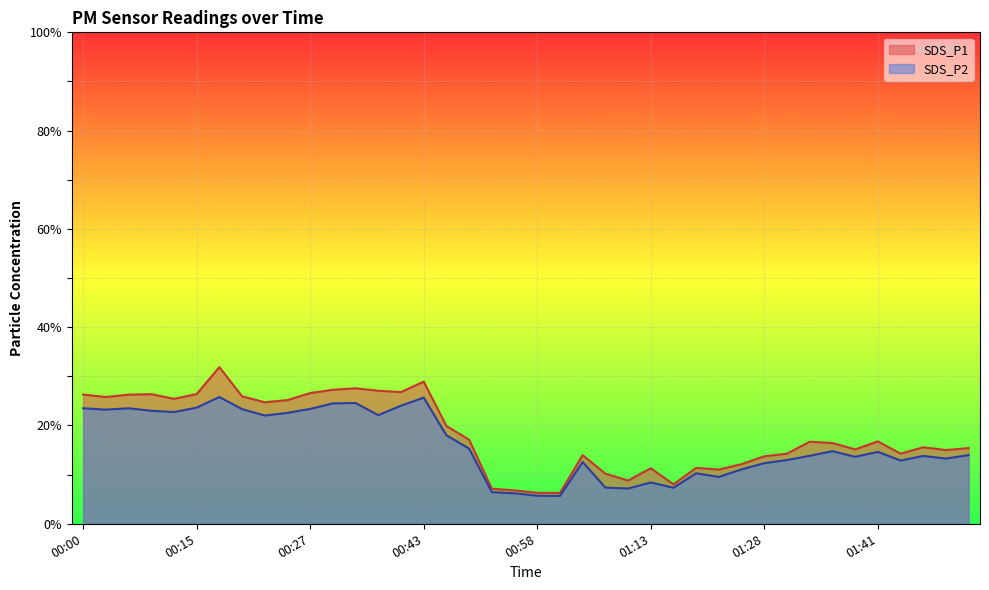

What is the label of the 37th point from the right?

00:10